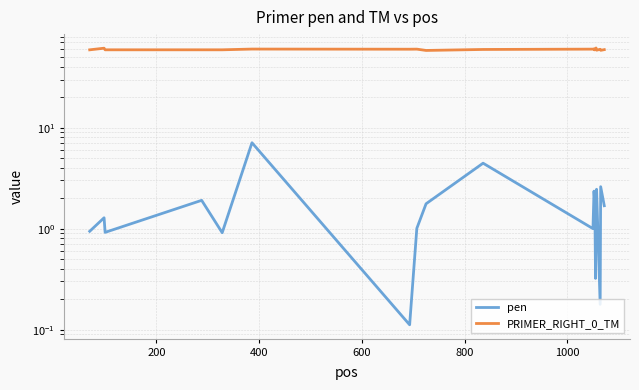

True or false: pen and PRIMER_RIGHT_0_TM cross at least once.

False